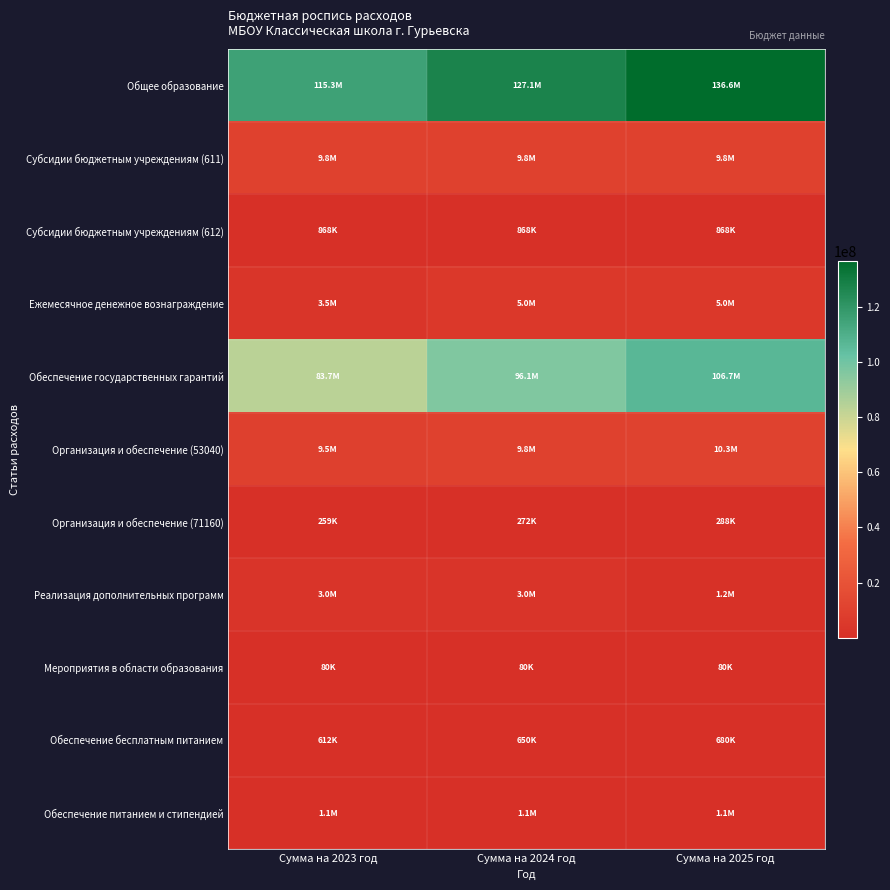

Reading left to right, transcribe all the data shown in this chart.

Общее образование: Сумма на 2023 год=115323672.0	Сумма на 2024 год=127133074.0	Сумма на 2025 год=136630336.6
Субсидии бюджетным учреждениям (611): Сумма на 2023 год=9837533.0	Сумма на 2024 год=9837533.0	Сумма на 2025 год=9837533.0
Субсидии бюджетным учреждениям (612): Сумма на 2023 год=867800.0	Сумма на 2024 год=867800.0	Сумма на 2025 год=867800.0
Ежемесячное денежное вознаграждение: Сумма на 2023 год=3550000.0	Сумма на 2024 год=5000000.0	Сумма на 2025 год=5000000.0
Обеспечение государственных гарантий: Сумма на 2023 год=83721724.0	Сумма на 2024 год=96093176.0	Сумма на 2025 год=106719391.0
Организация и обеспечение (53040): Сумма на 2023 год=9487147.0	Сумма на 2024 год=9758611.0	Сумма на 2025 год=10308338.0
Организация и обеспечение (71160): Сумма на 2023 год=258821.0	Сумма на 2024 год=271748.0	Сумма на 2025 год=288465.0
Реализация дополнительных программ: Сумма на 2023 год=2974510.0	Сумма на 2024 год=2974510.0	Сумма на 2025 год=1248906.6
Мероприятия в области образования: Сумма на 2023 год=80000.0	Сумма на 2024 год=80000.0	Сумма на 2025 год=80000.0
Обеспечение бесплатным питанием: Сумма на 2023 год=611855.0	Сумма на 2024 год=650192.0	Сумма на 2025 год=680399.0
Обеспечение питанием и стипендией: Сумма на 2023 год=1139287.0	Сумма на 2024 год=1139287.0	Сумма на 2025 год=1139287.0